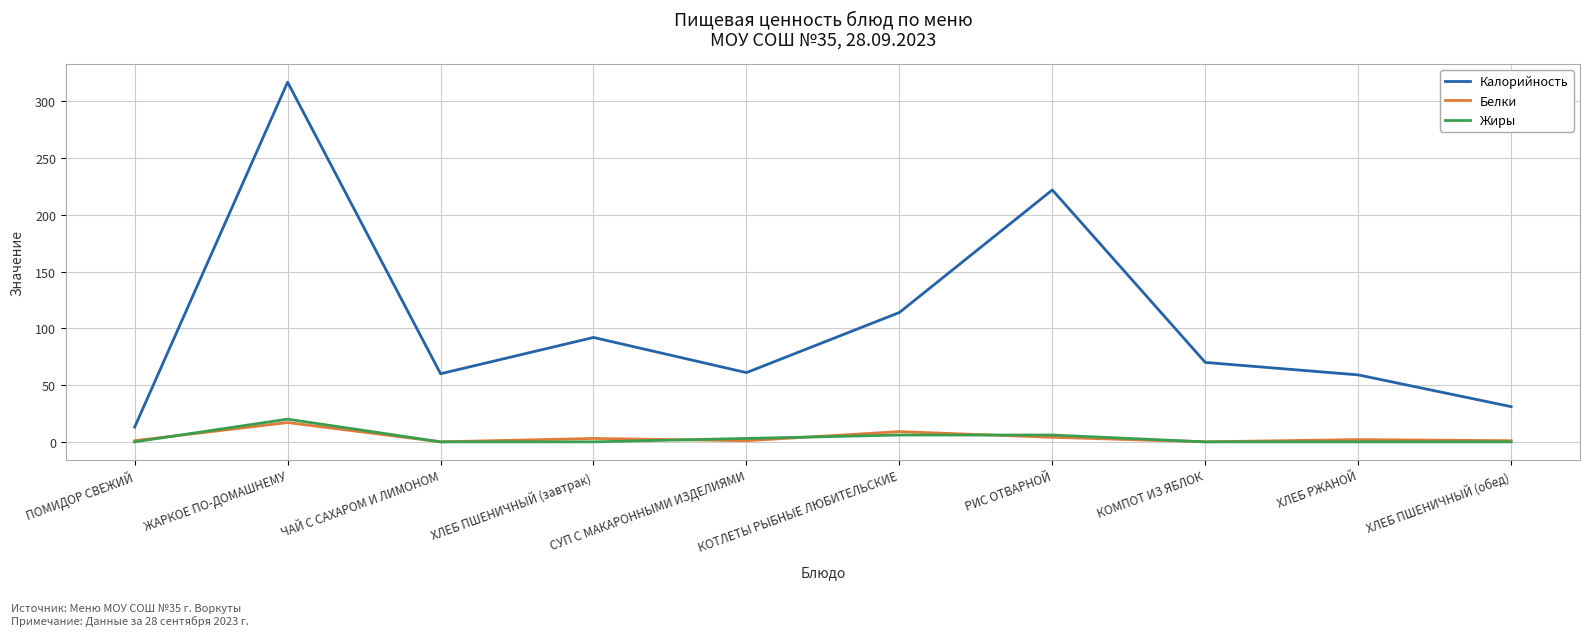

What is the total value across all series at КОМПОТ ИЗ ЯБЛОК?

70